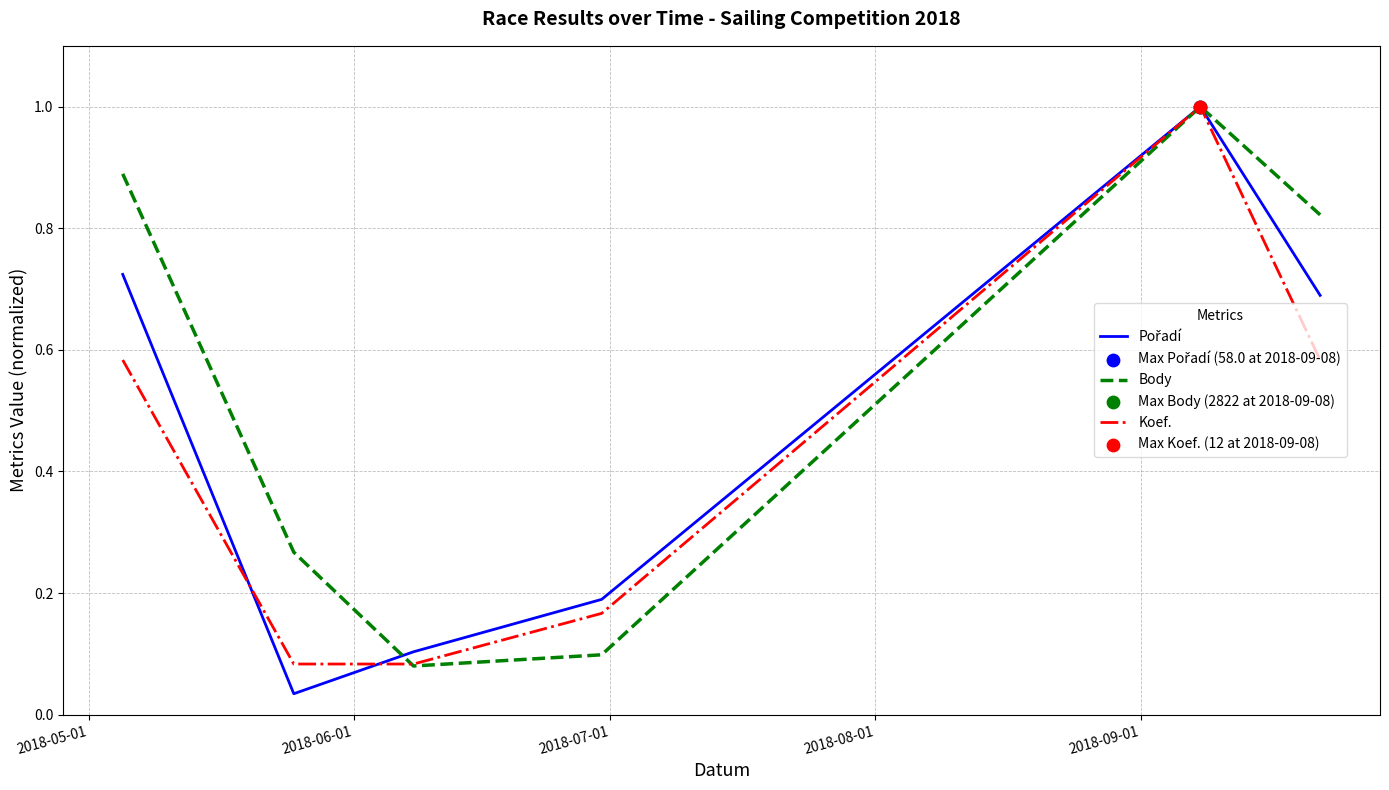

Which series has the largest total across all categories?

Body